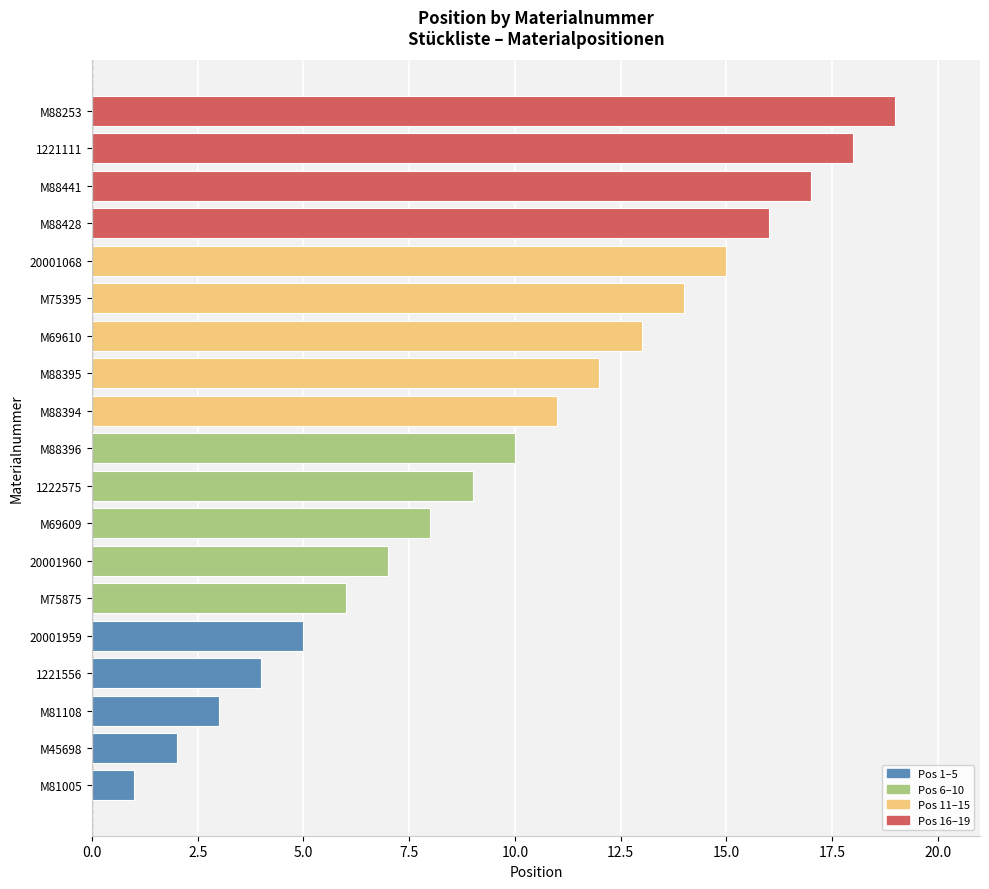

Which label corresponds to the largest value in the chart?

M88253